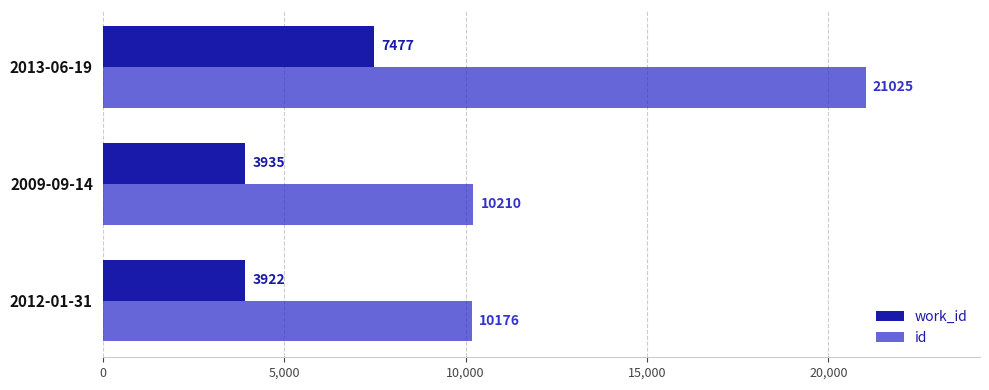

The id series shows 21025 at 2013-06-19. True or false?

True